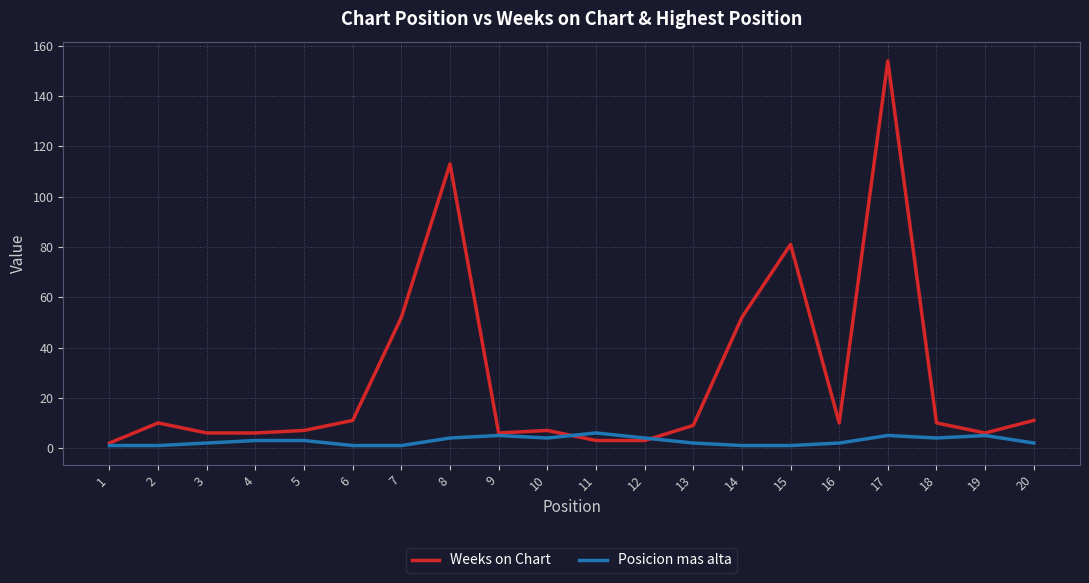

True or false: Weeks on Chart has a value of 188 at 8.

False